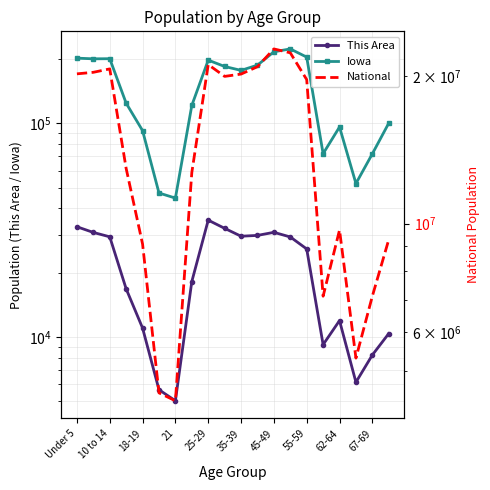

List the series in order of their peak value, lowest first.

This Area, Iowa, National